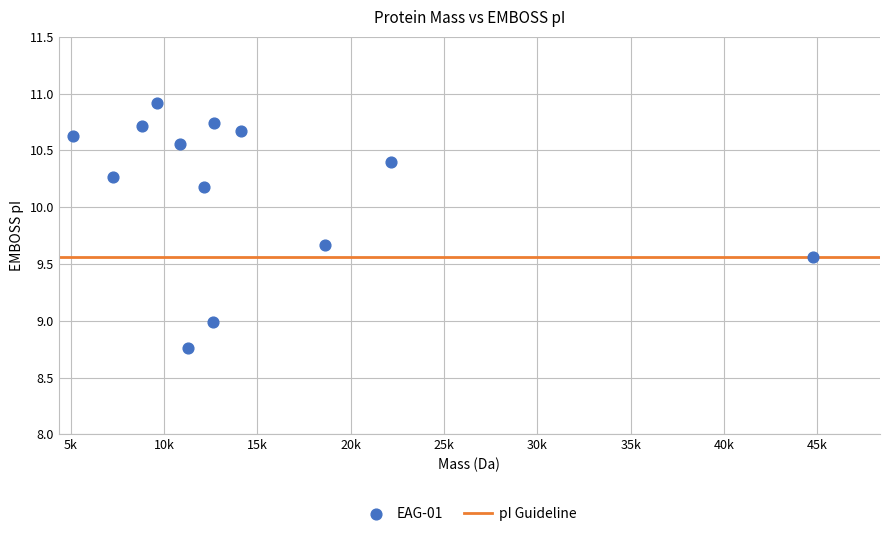

What is the range of X values (max minus min)?

39635.3